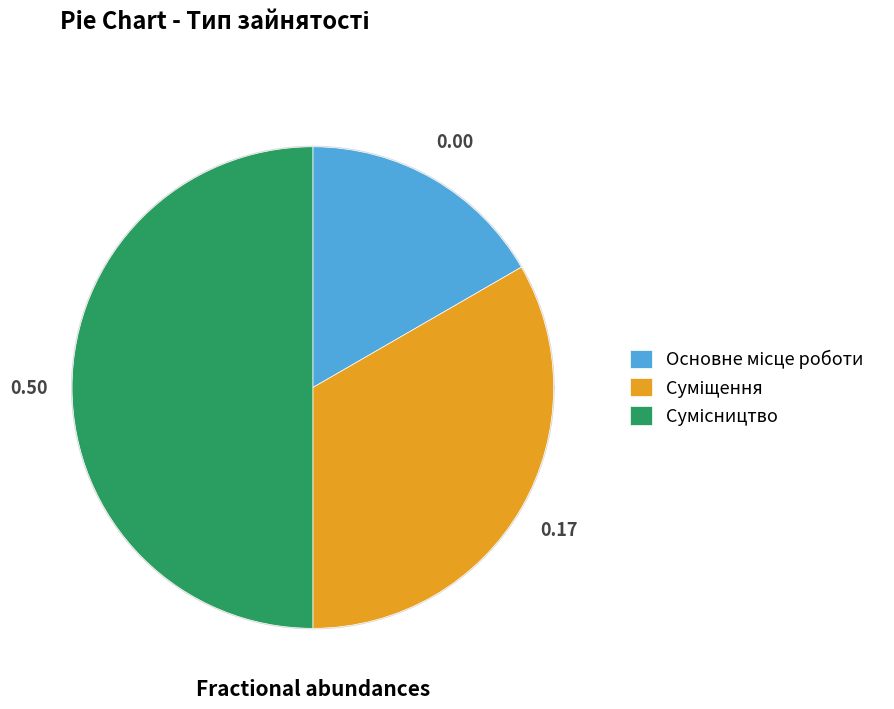

What is the ratio of the value at Сумісництво to the value at Суміщення?

1.5